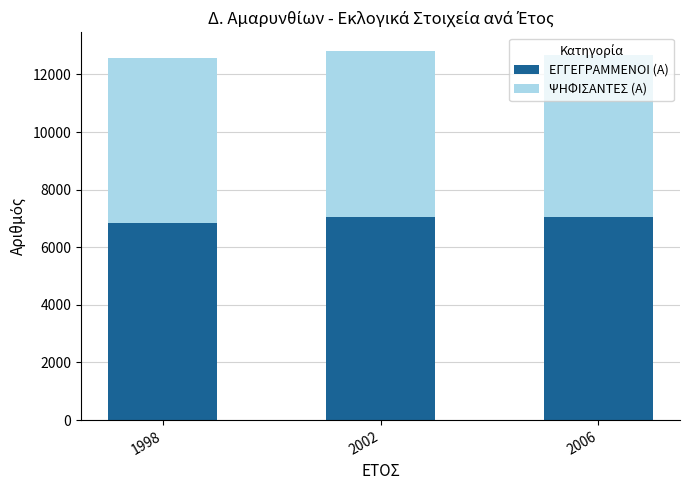

How many values in the ΕΓΓΕΓΡΑΜΜΕΝΟΙ (Α) series are below 7039?

1